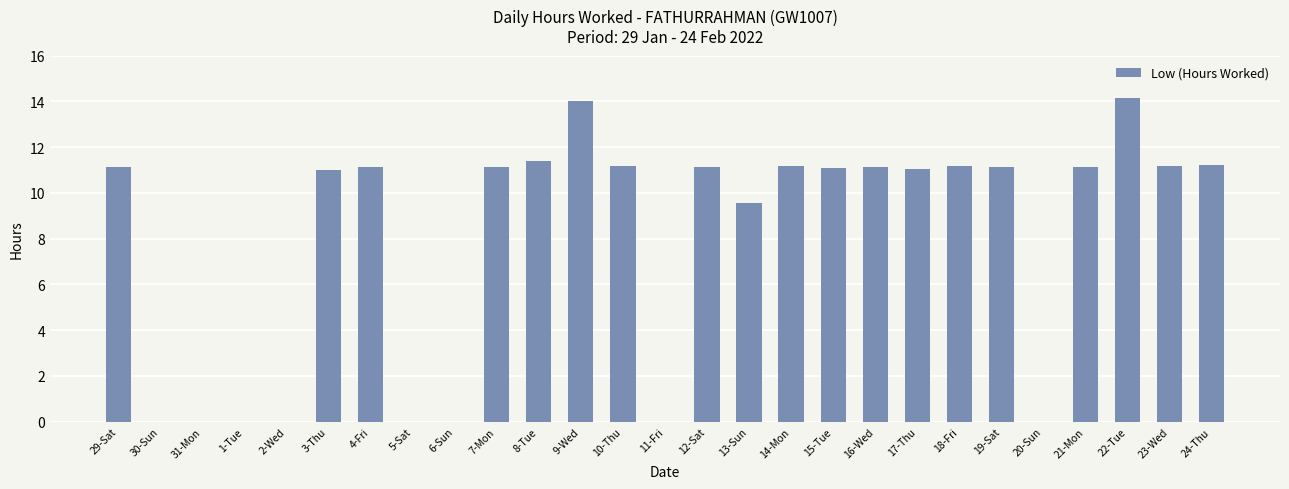

The value at 1-Tue is 0.0. True or false?

True